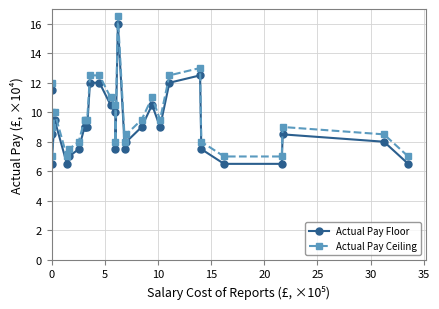

What are all the series names shown in the legend?

Actual Pay Floor, Actual Pay Ceiling